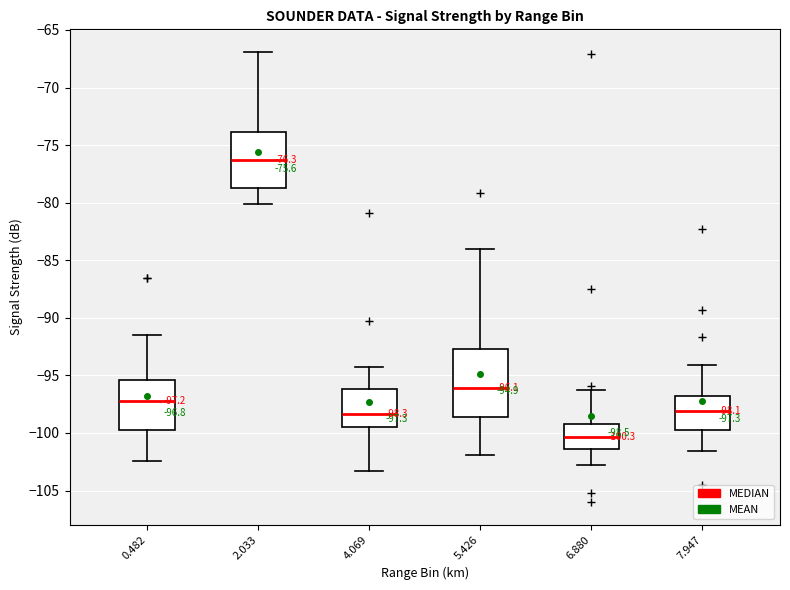

Which box has the lowest median line?

6.880